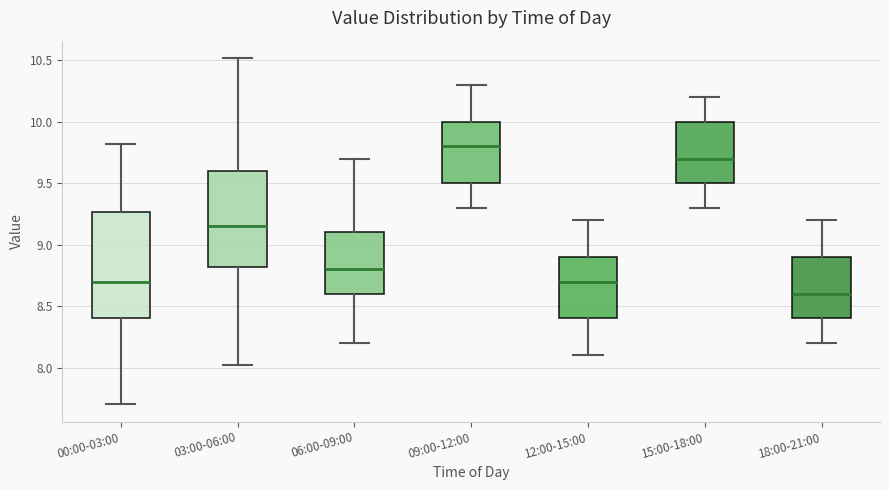

Reading left to right, transcribe this box plot: for each box, give where its median line is, the range the box spans, and where its two whiskers end, as read against the y-axis. The values are not printed on the chart, so give them approximately, as read against the axis.

00:00-03:00: median 8.70, box 8.40 to 9.25, whiskers 7.70 to 9.80
03:00-06:00: median 9.15, box 8.80 to 9.60, whiskers 8.00 to 10.50
06:00-09:00: median 8.80, box 8.60 to 9.10, whiskers 8.20 to 9.70
09:00-12:00: median 9.80, box 9.50 to 10.00, whiskers 9.30 to 10.30
12:00-15:00: median 8.70, box 8.40 to 8.90, whiskers 8.10 to 9.20
15:00-18:00: median 9.70, box 9.50 to 10.00, whiskers 9.30 to 10.20
18:00-21:00: median 8.60, box 8.40 to 8.90, whiskers 8.20 to 9.20